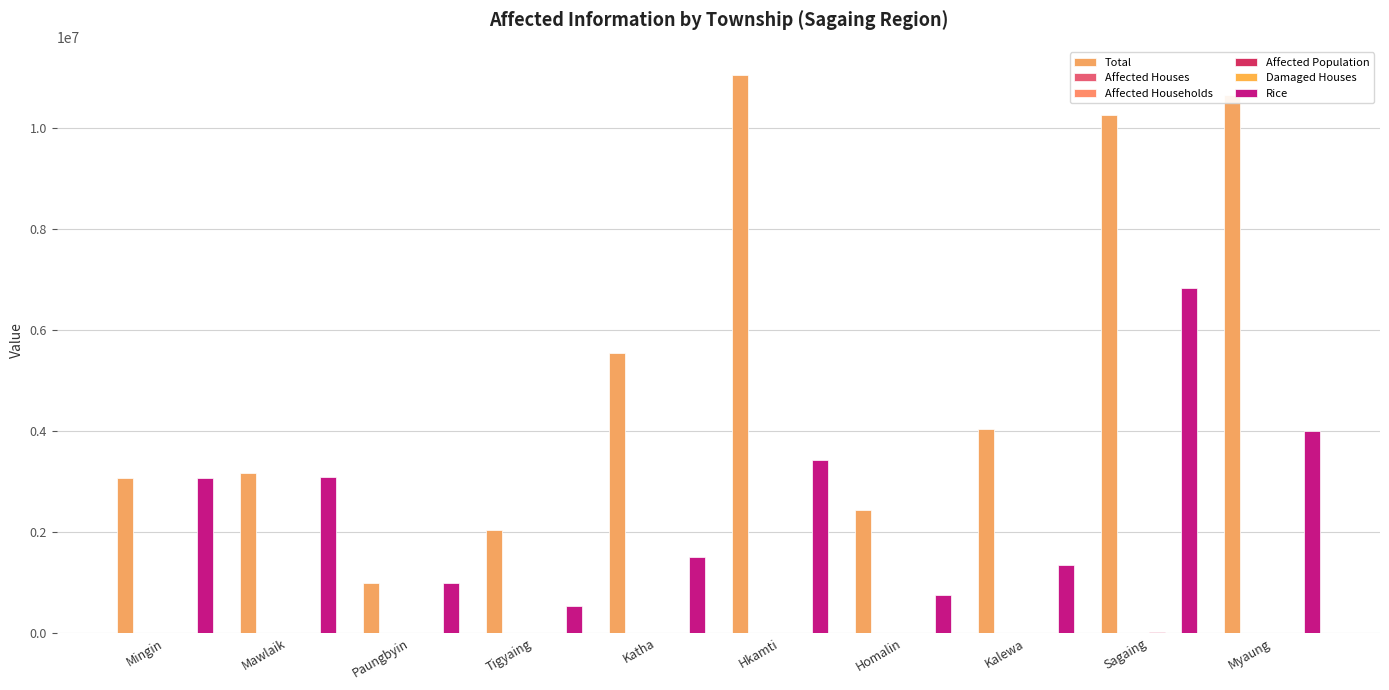

What value does the Rice series have at Mingin?

3076200